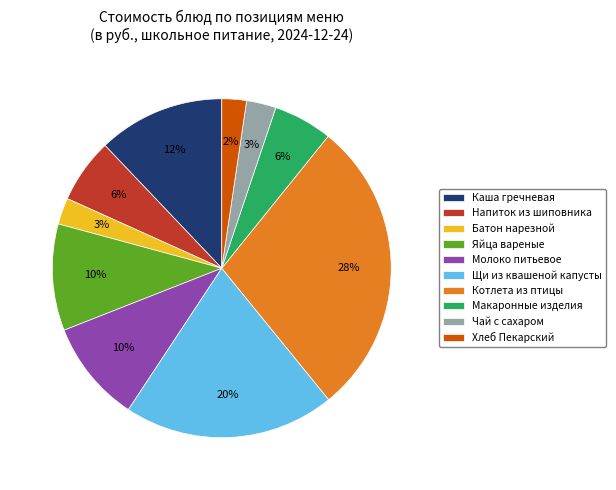

Between Напиток из шиповника and Яйца вареные, which is larger?

Яйца вареные